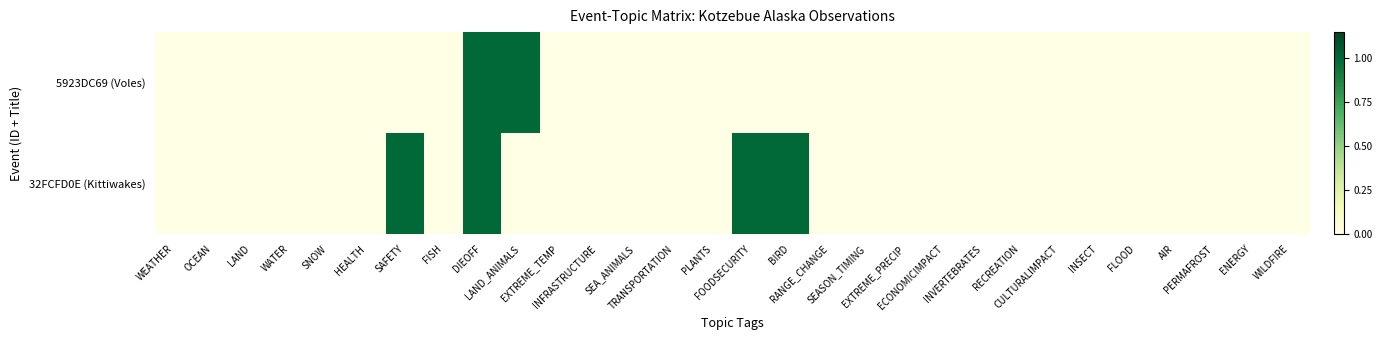

Which has a higher value, DIEOFF or EXTREME_PRECIP?

DIEOFF